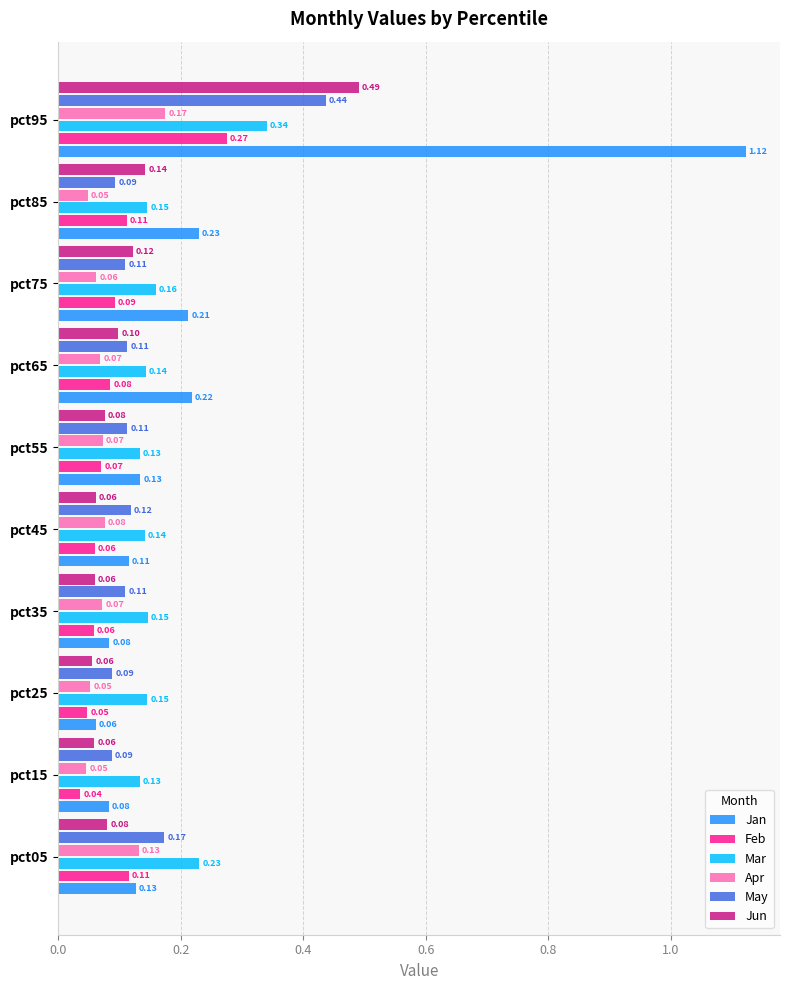

Which series has the largest total across all categories?

Jan